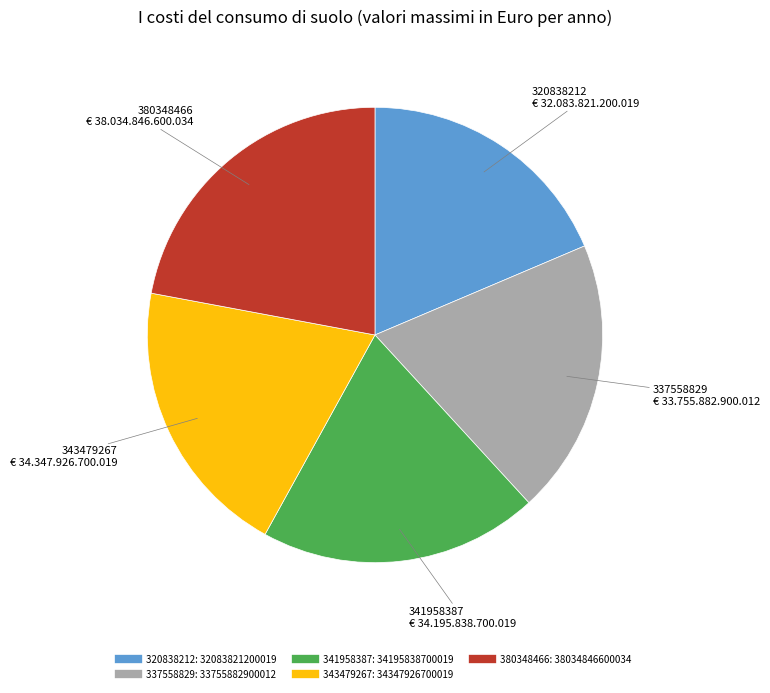

How many slices are in this pie chart?

5